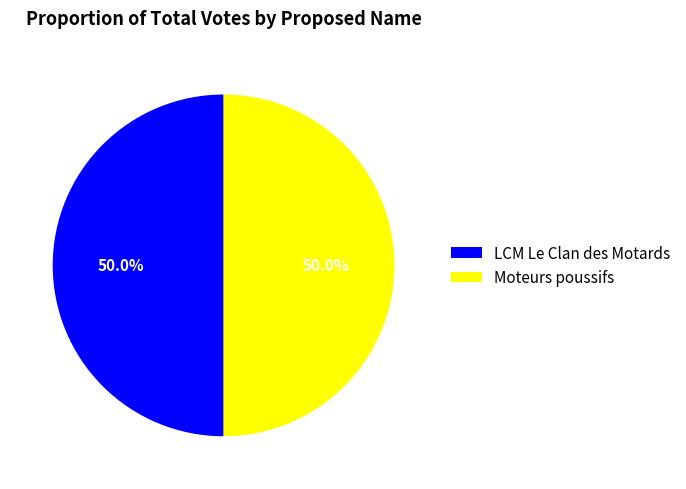

What is the ratio of the value at Moteurs poussifs to the value at LCM Le Clan des Motards?

1.0